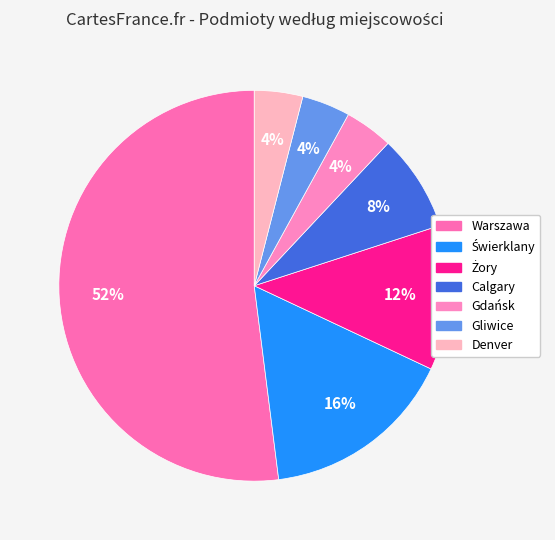

To the nearest percent, what is the difference between the largest and smallest slice percentages?

48%